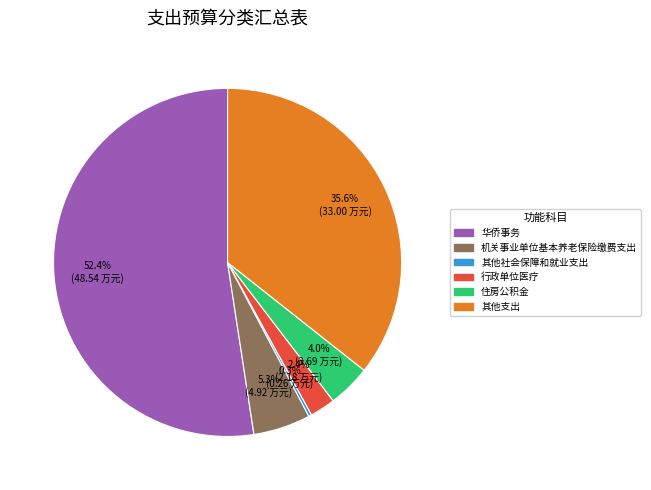

What is the ratio of the value at 华侨事务 to the value at 其他支出?

1.5